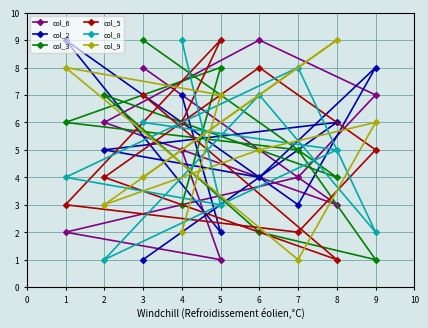

How many times do col_9 and col_5 cross each other?

6